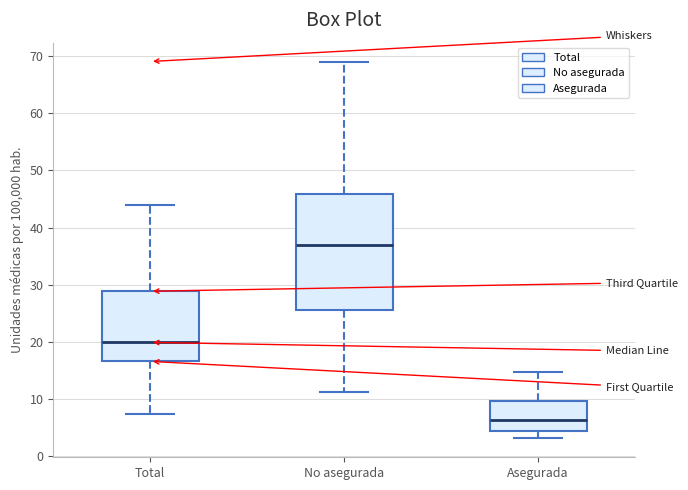

Comparing the boxes themselves (not the whiskers), which one is the tallest?

No asegurada